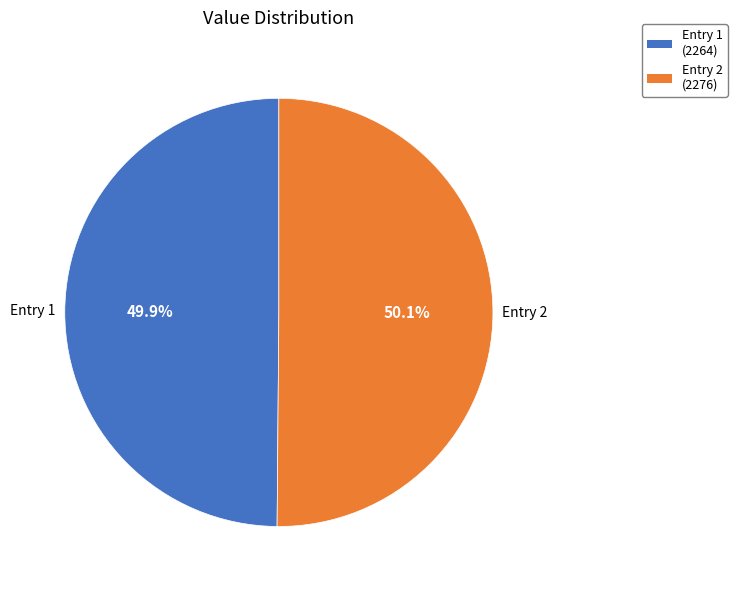

What is the total percentage of Entry 2 (2276) and Entry 1 (2264)?

100.0%